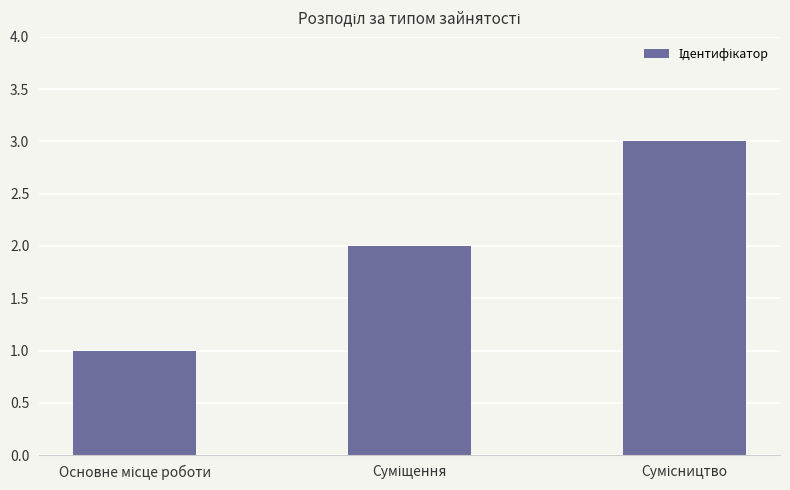

How many values are between 1 and 3?

3